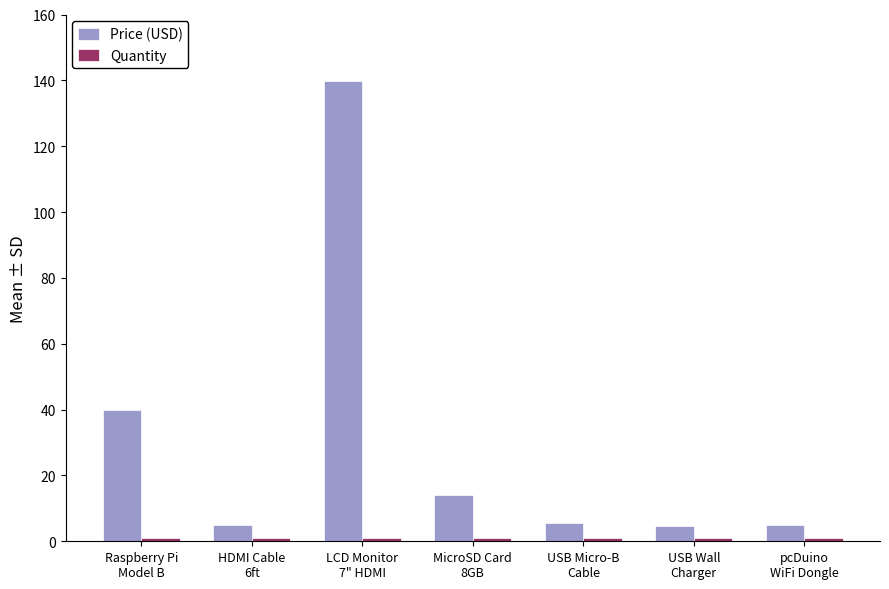

Which series has the largest total across all categories?

Price (USD)